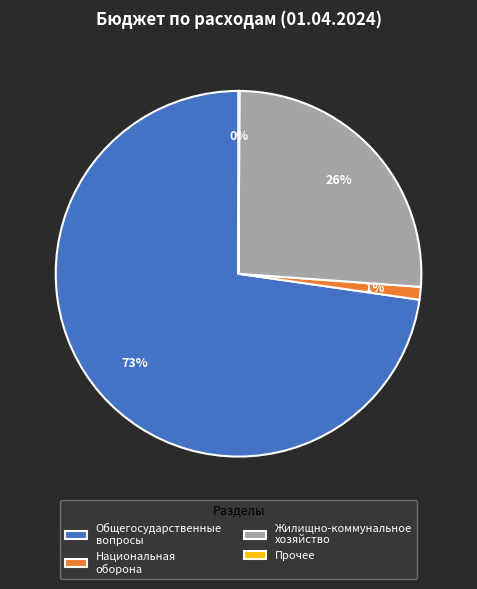

What percentage is the Национальная оборона slice, to the nearest percent?

1%